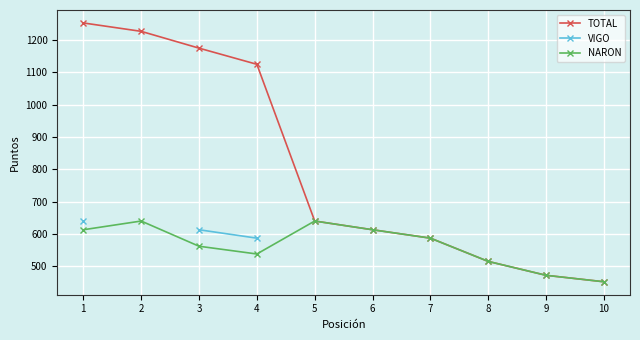

What is the sum of all TOTAL values?

8059